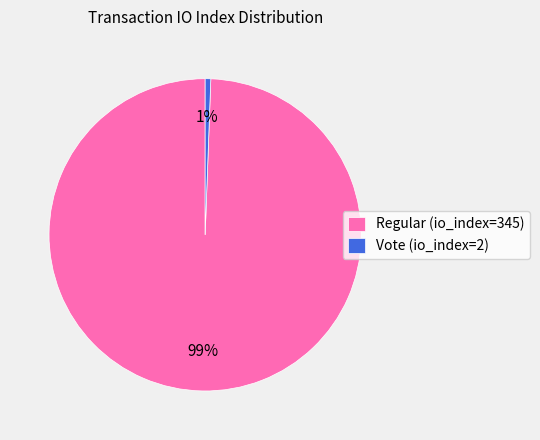

Count the number of slices in the pie.

2